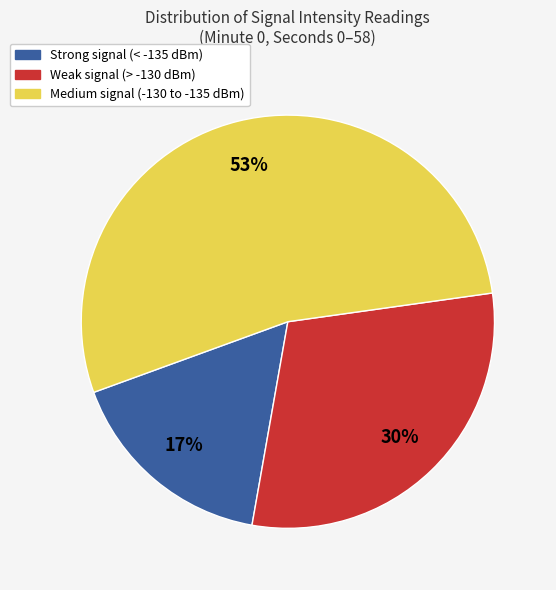

To the nearest percent, what is the average slice percentage?

33%